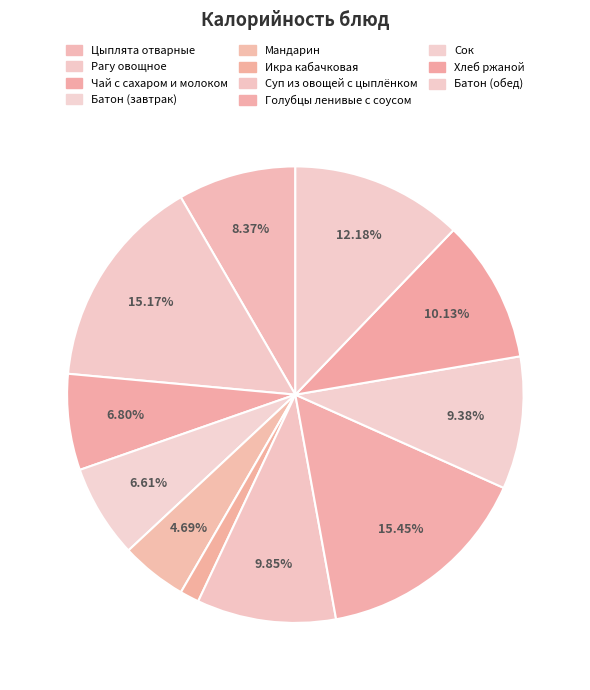

How many segments does this pie chart have?

11